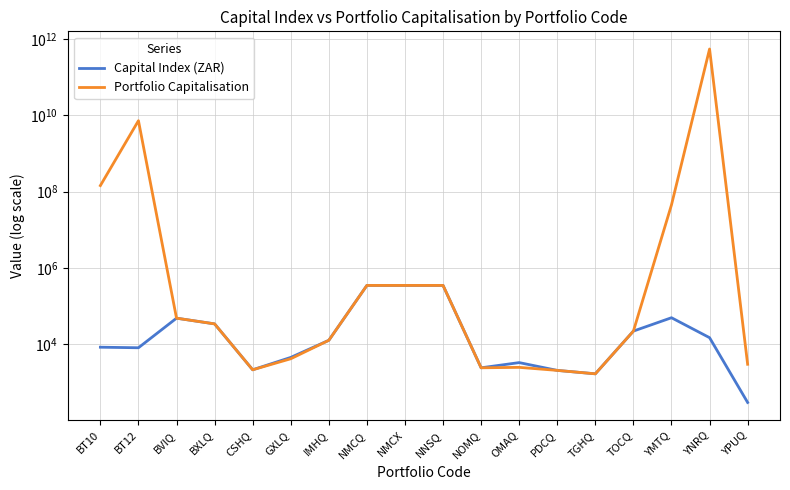

How many categories are shown in the chart?

18